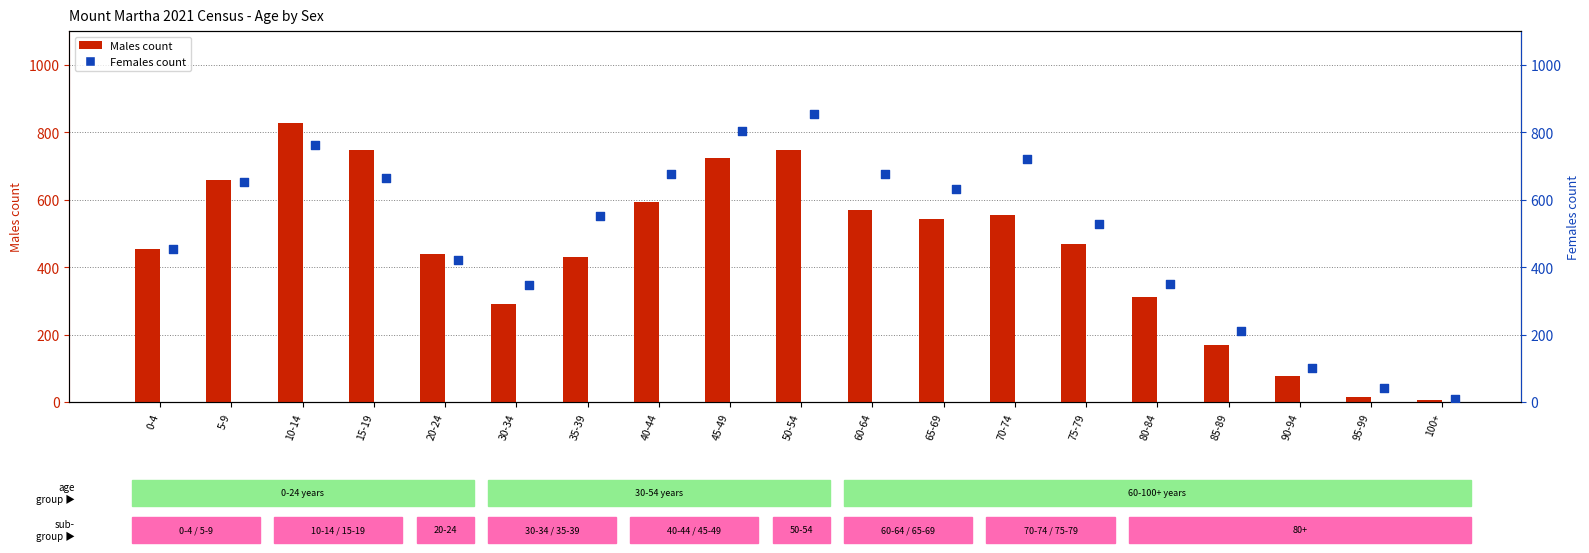

What are all the series names shown in the legend?

Males, Females